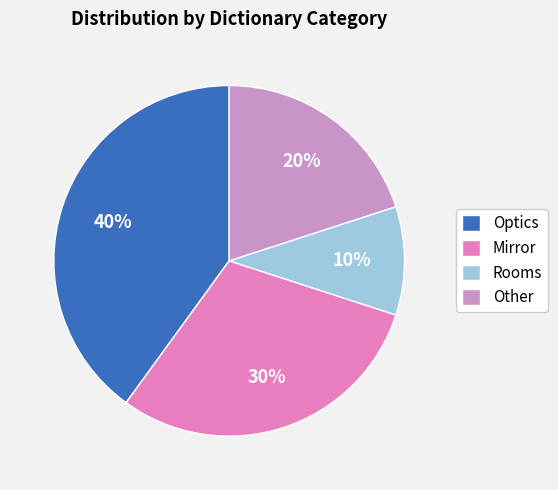

How many slices are in this pie chart?

4